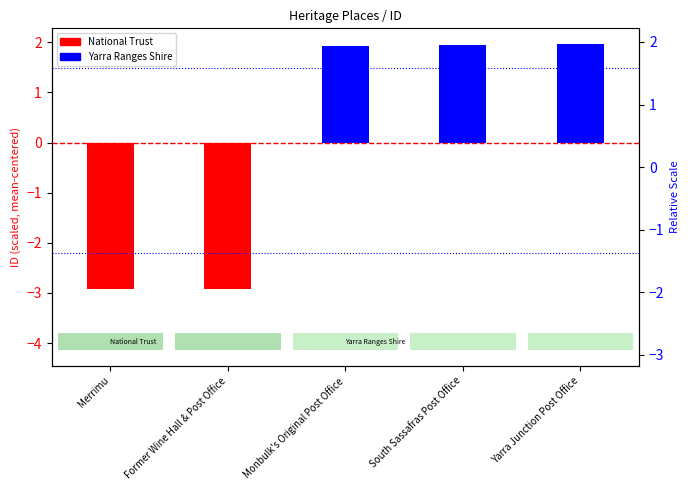

What is the approximate value at South Sassafras Post Office?

2.0